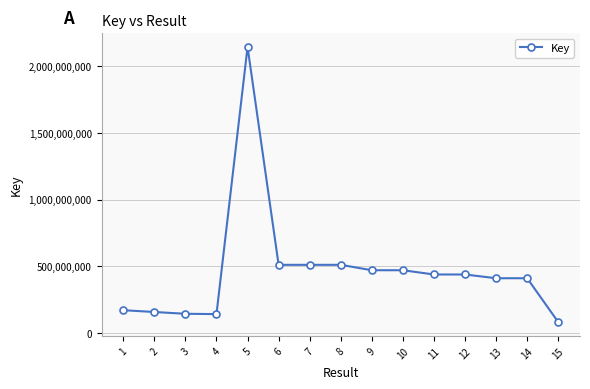

How many lines are shown in the chart?

1